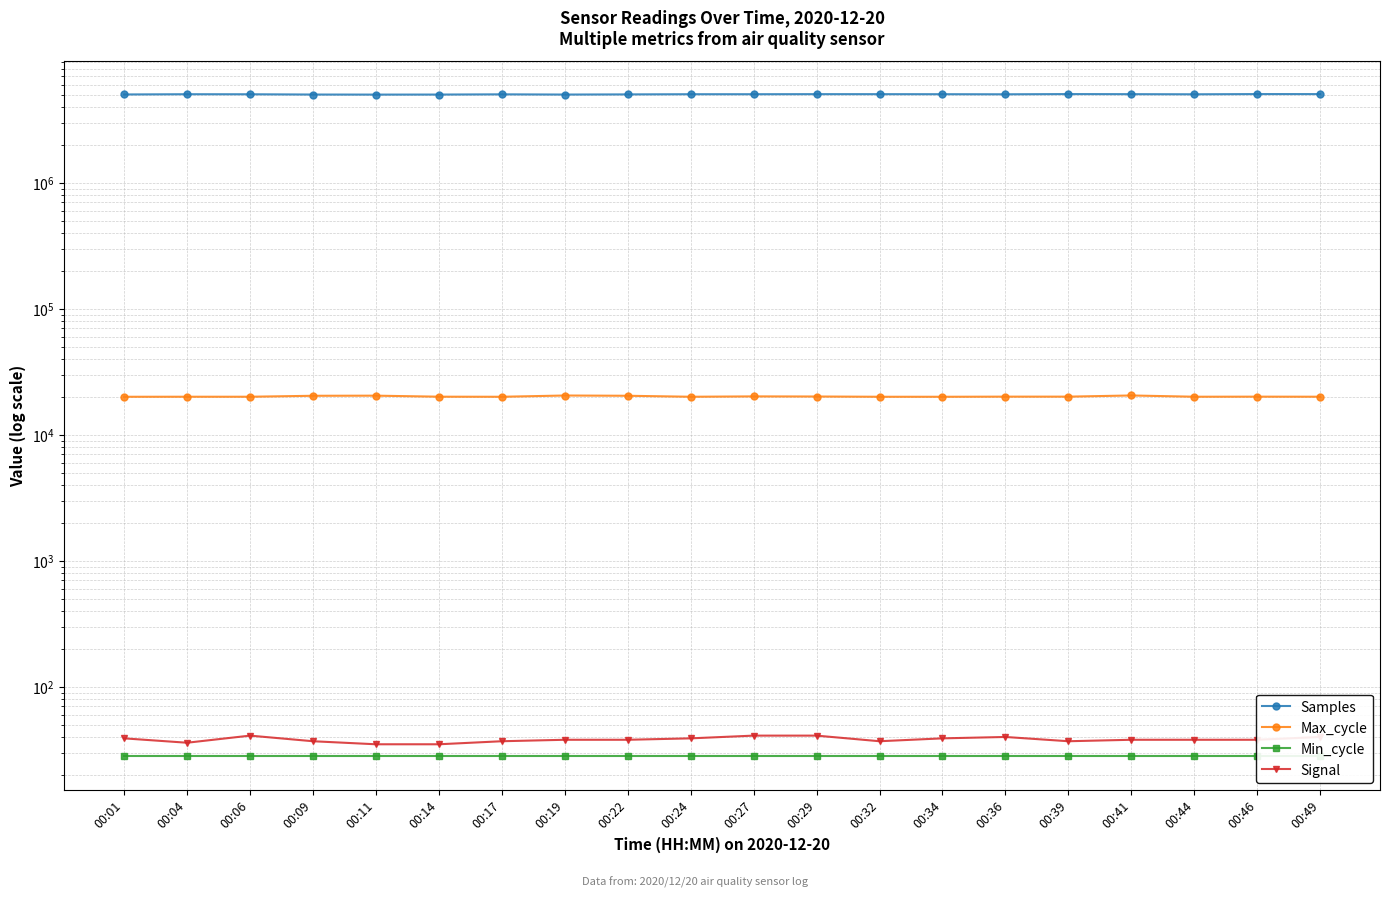

True or false: Min_cycle and Samples intersect in this chart.

False